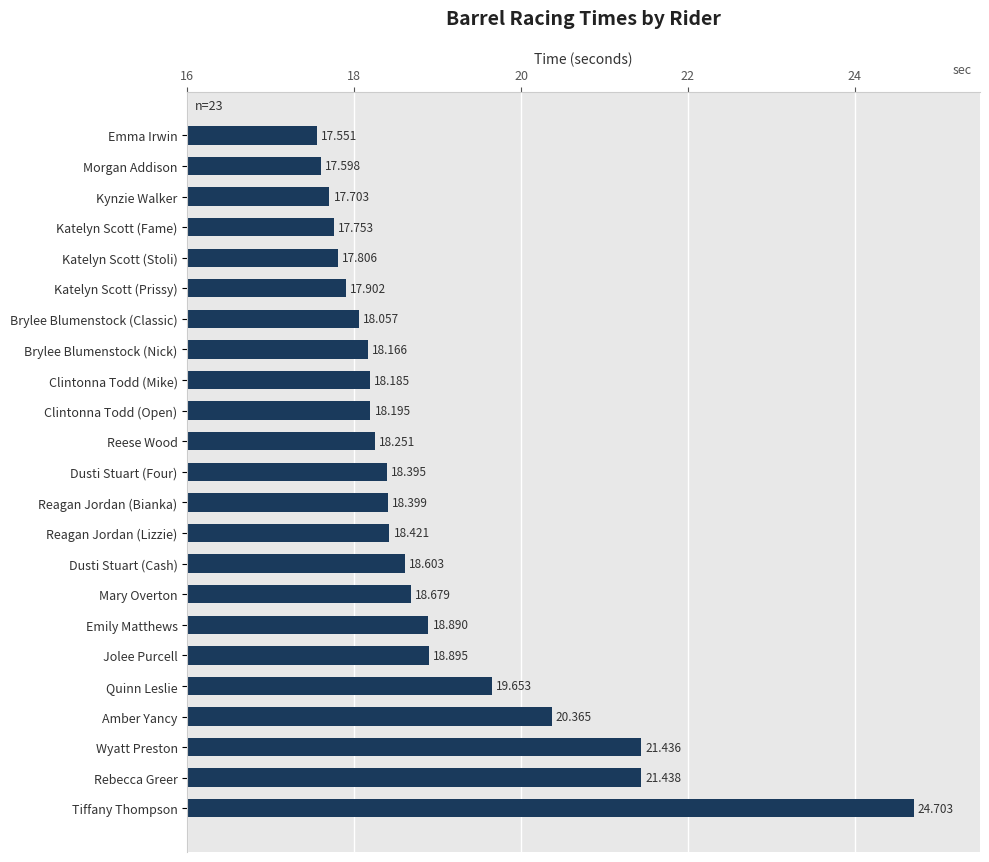

List the labels in order of value, smallest first.

Emma Irwin, Morgan Addison, Kynzie Walker, Katelyn Scott (Fame), Katelyn Scott (Stoli), Katelyn Scott (Prissy), Brylee Blumenstock (Classic), Brylee Blumenstock (Nick), Clintonna Todd (Mike), Clintonna Todd (Open), Reese Wood, Dusti Stuart (Four), Reagan Jordan (Bianka), Reagan Jordan (Lizzie), Dusti Stuart (Cash), Mary Overton, Emily Matthews, Jolee Purcell, Quinn Leslie, Amber Yancy, Wyatt Preston, Rebecca Greer, Tiffany Thompson